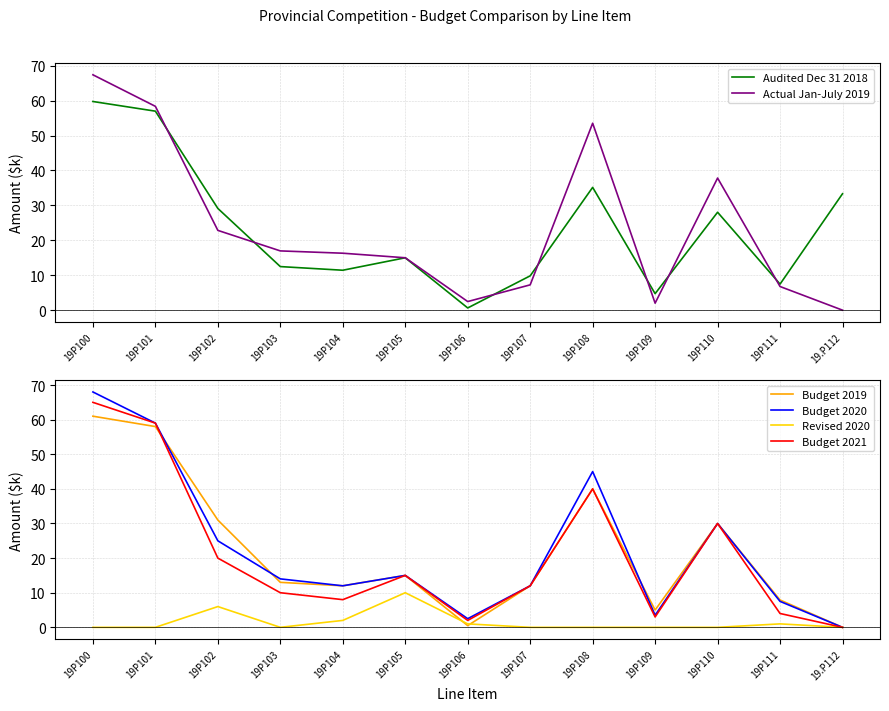

Which series ends up on top after the final intersection of Audited Dec 31 2018 and Revised 2020?

Audited Dec 31 2018